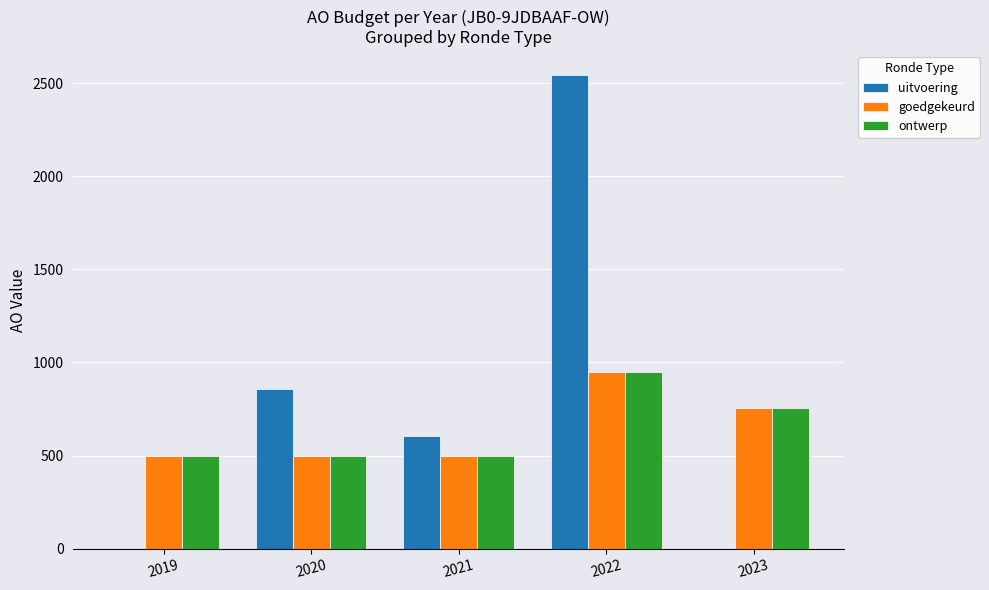

Are the bars horizontal?

No